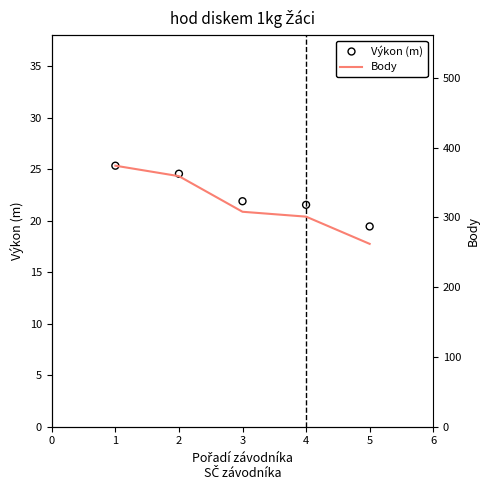

Which series has the widest spread of Y values?

Body